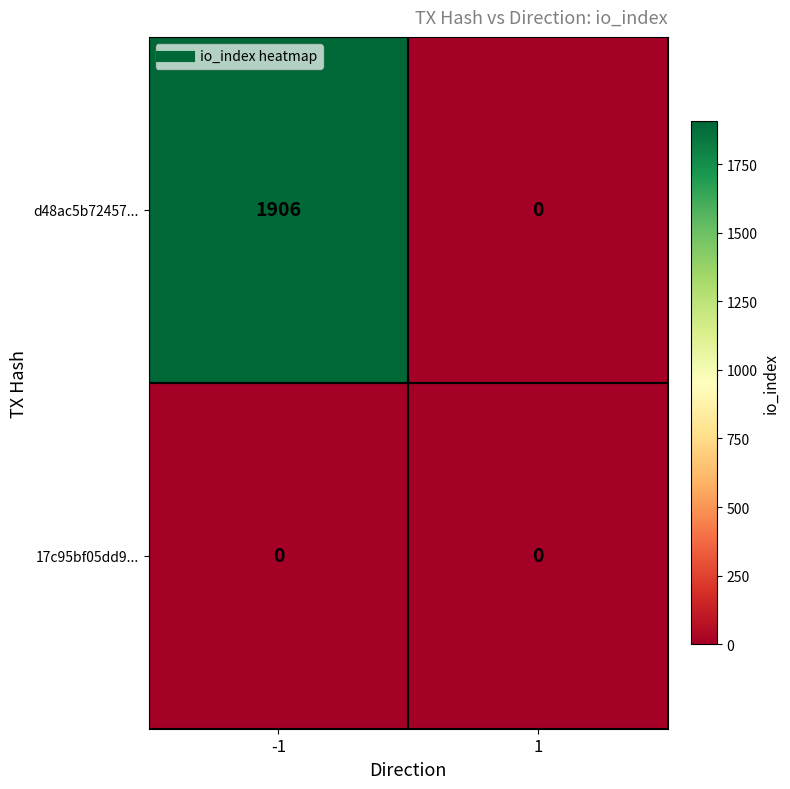

How many data points does each series have?

2